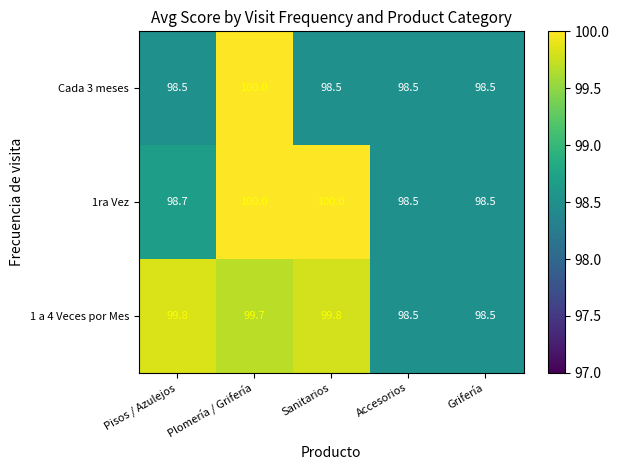

What is the average value of the 1ra Vez series?

99.1